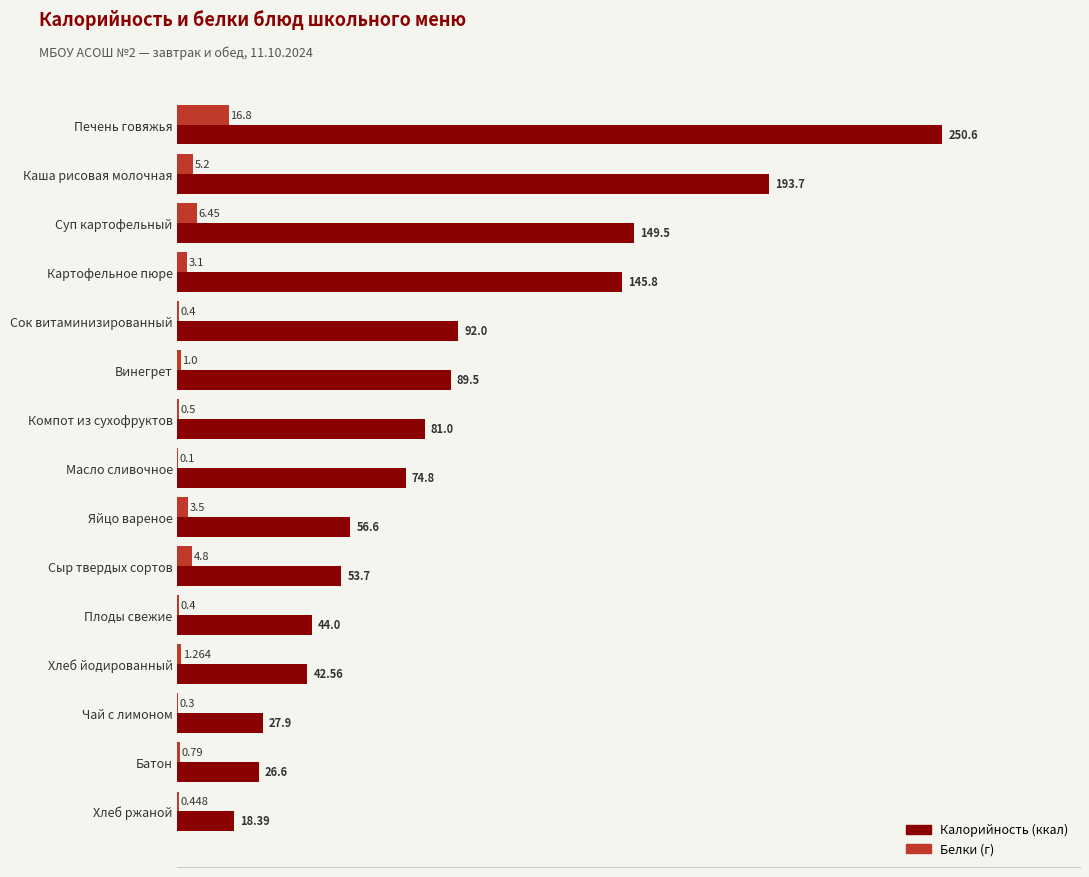

At which category does the chart reach its peak across all series?

Печень говяжья